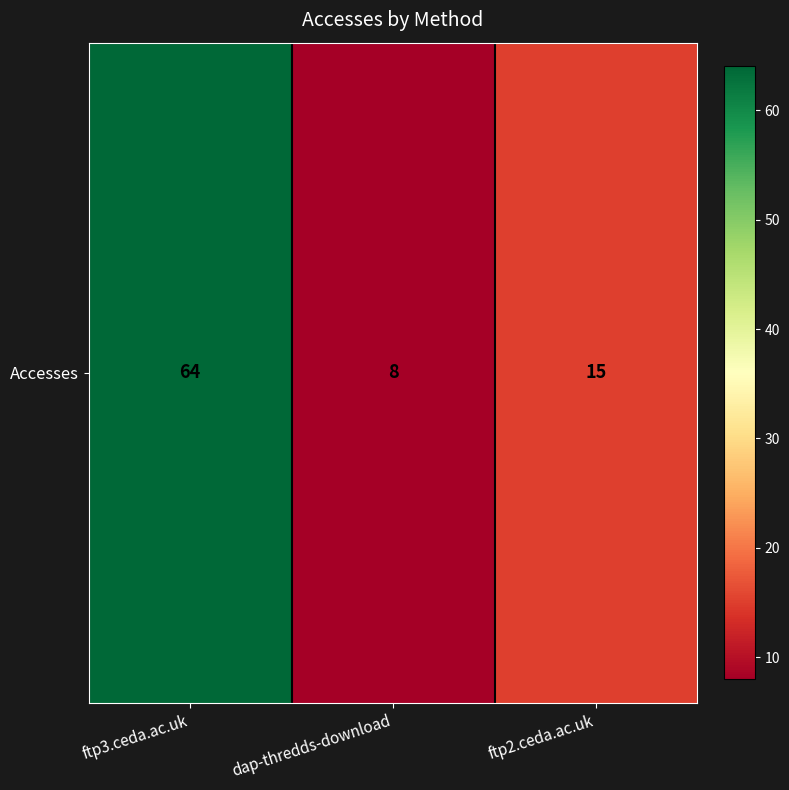

What is the greatest value displayed?

64